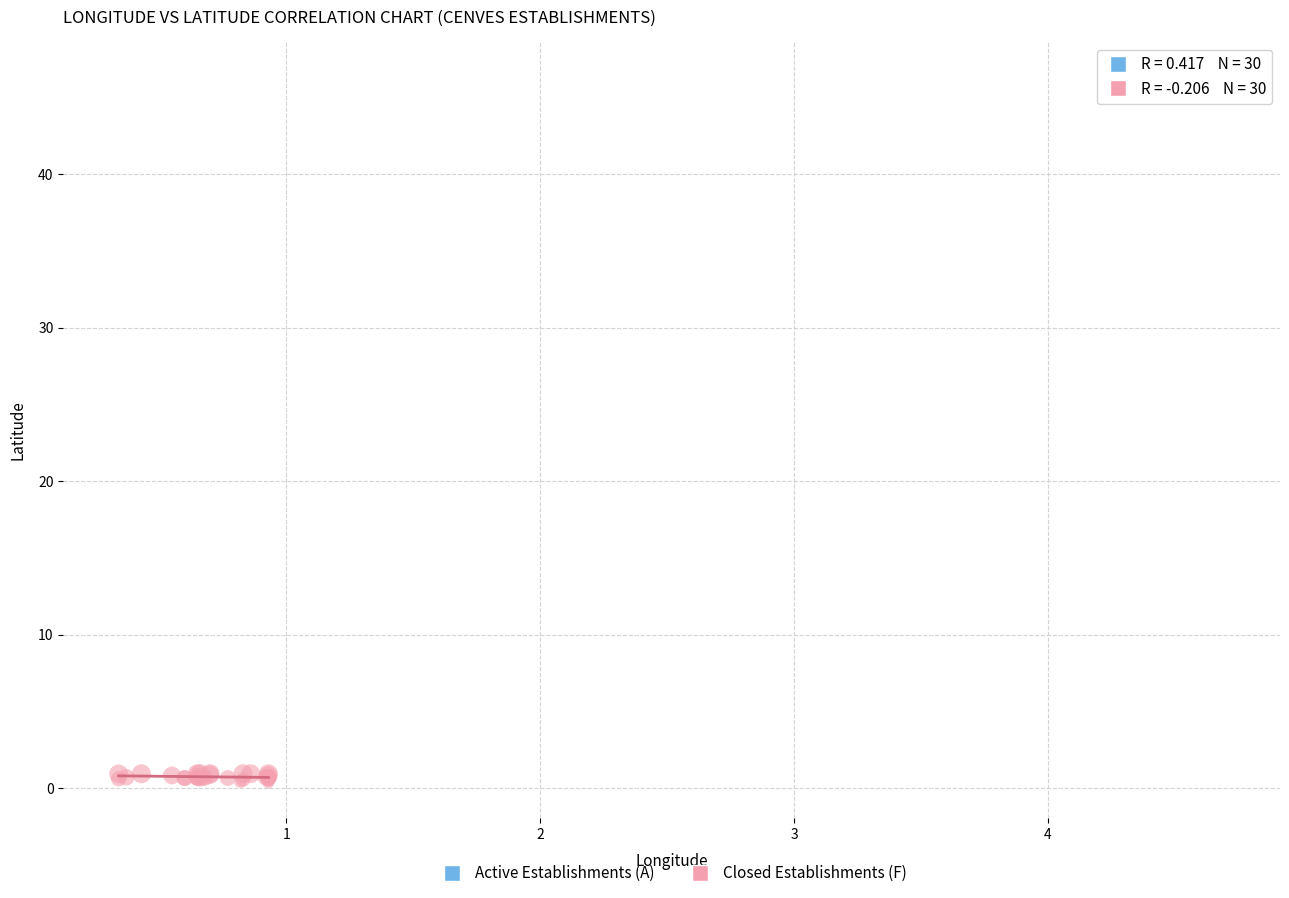

Which series reaches the maximum Y coordinate?

Active Establishments (A)